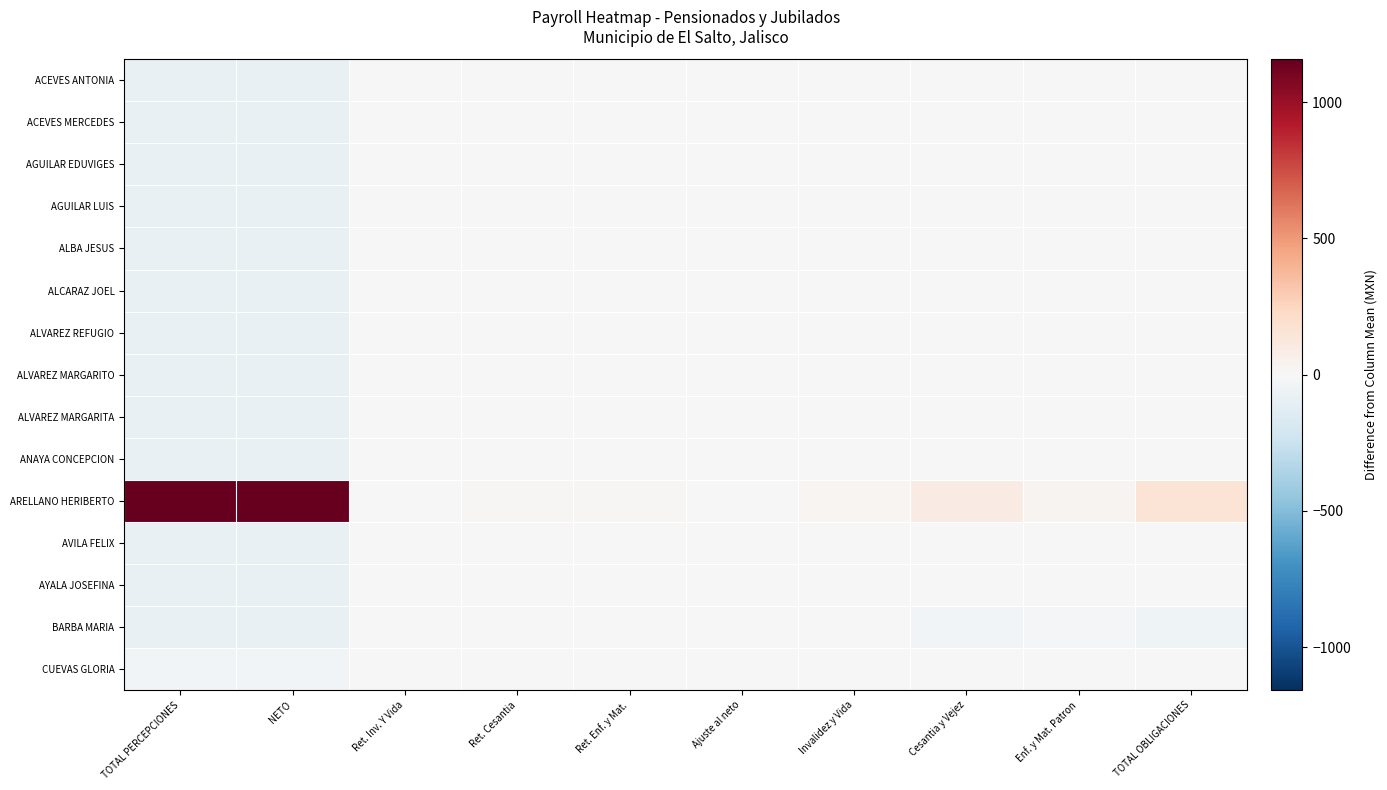

Which series changed the most between Ret. Cesantia and Cesantia y Vejez?

ARELLANO HERIBERTO